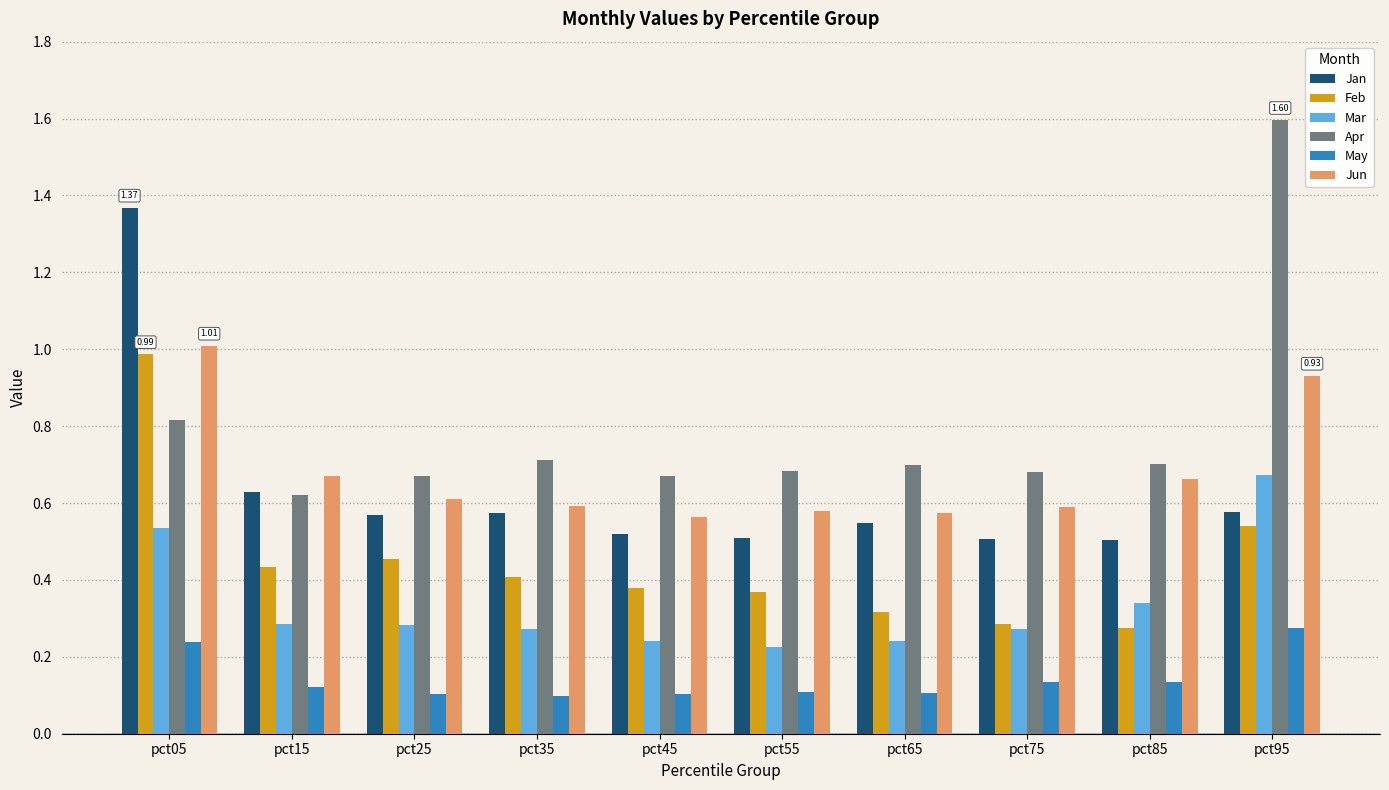

At which label does Apr reach its minimum?

pct15